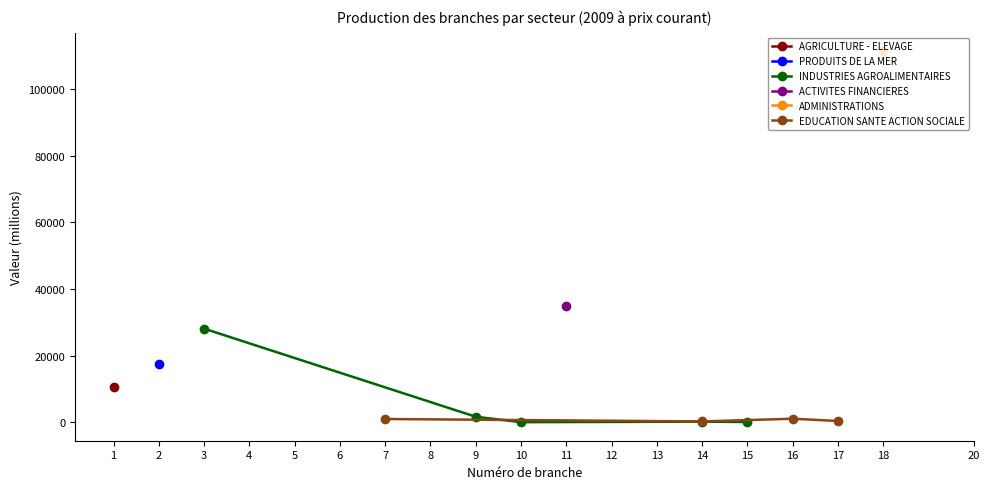

Reading left to right, extract all data points from this chart.

AGRICULTURE - ELEVAGE: 10637	0	0	0	0	0	0	0	0	0	0	0	0	0	0	0	0	0	0
PRODUITS DE LA MER: 0	17465	0	0	0	0	0	0	0	0	0	0	0	0	0	0	0	0	0
INDUSTRIES AGROALIMENTAIRES: 0	0	28063	0	0	0	0	0	1631	1	0	0	0	151	49	0	0	0	0
ACTIVITES FINANCIERES: 0	0	0	0	0	0	0	0	0	0	34956	0	0	0	0	0	0	0	0
ADMINISTRATIONS: 0	0	0	0	0	0	0	0	0	0	0	0	0	0	0	0	0	111308	0
EDUCATION SANTE ACTION SOCIALE: 0	0	0	0	0	0	951	0	0	0	0	0	0	221	0	1035	355	0	0